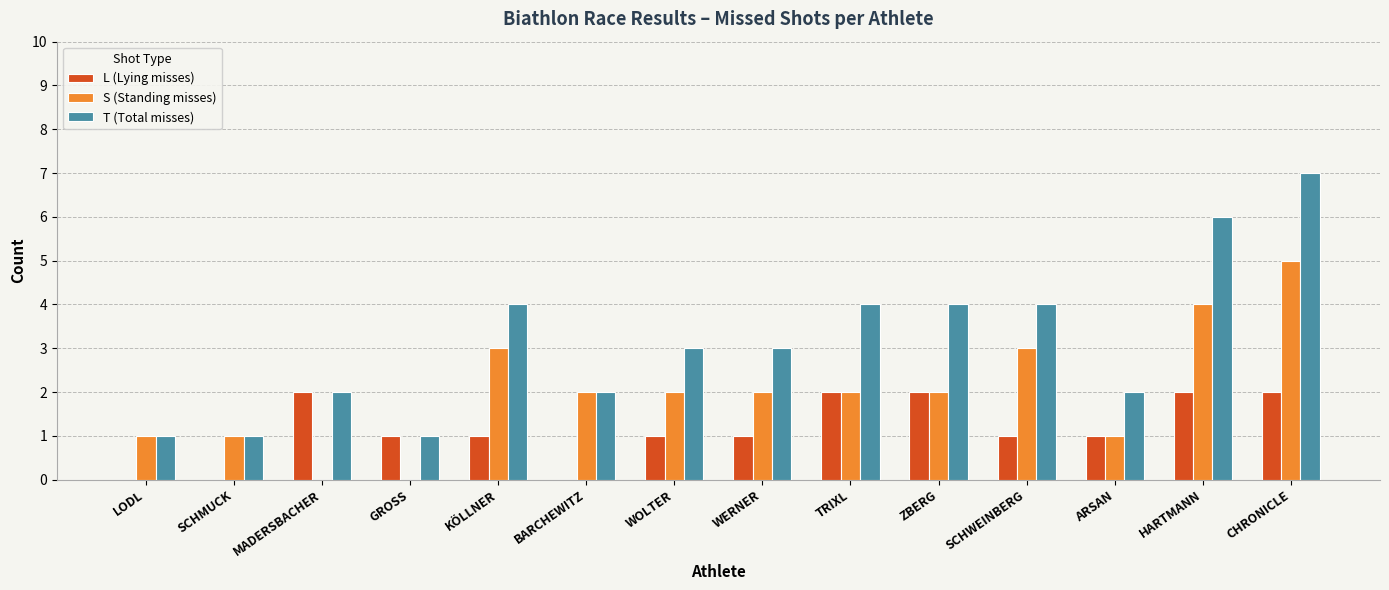

Reading left to right, what are all the values shown in this chart?

L (Lying misses): 0	0	2	1	1	0	1	1	2	2	1	1	2	2
S (Standing misses): 1	1	0	0	3	2	2	2	2	2	3	1	4	5
T (Total misses): 1	1	2	1	4	2	3	3	4	4	4	2	6	7